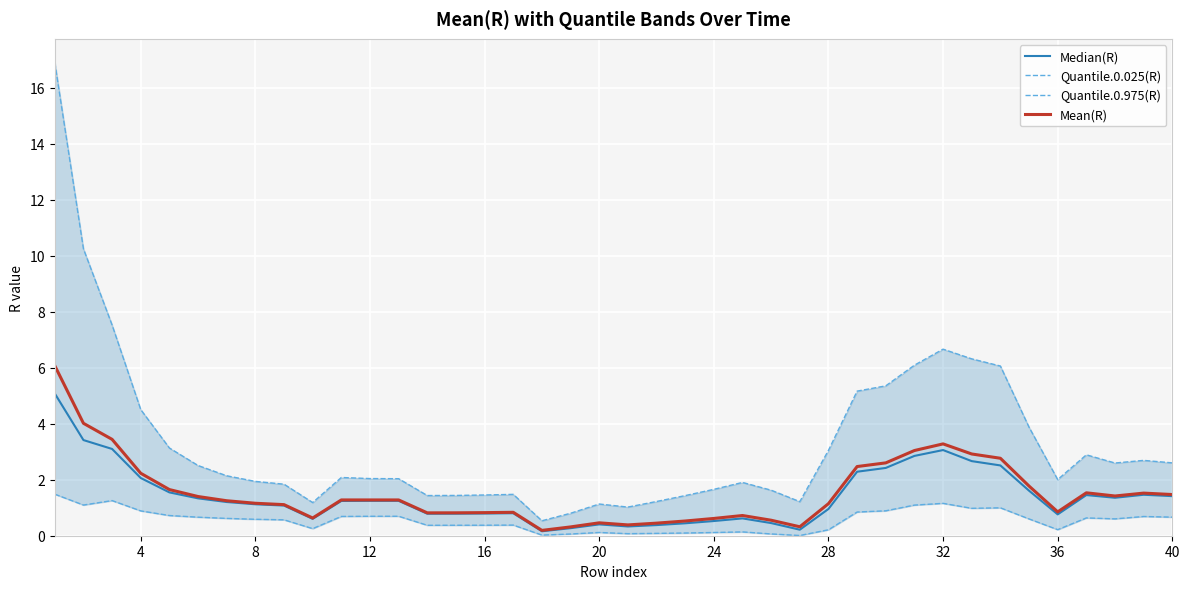

At 12, list the series in order from largest to smallest.

Quantile.0.975(R), Mean(R), Median(R), Quantile.0.025(R)